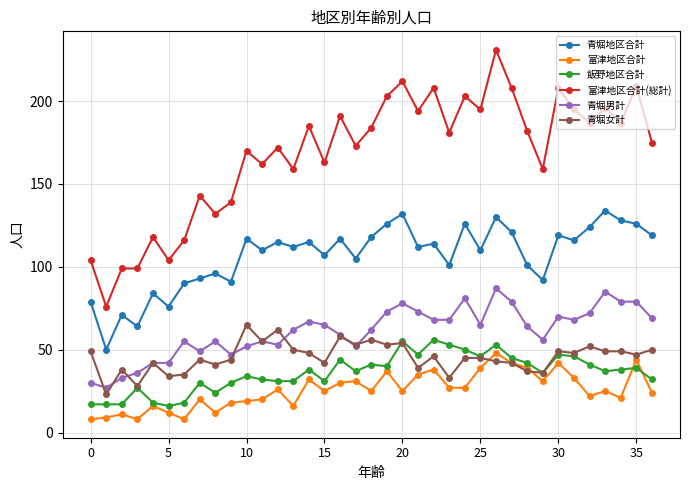

Count the number of data series in this chart.

6